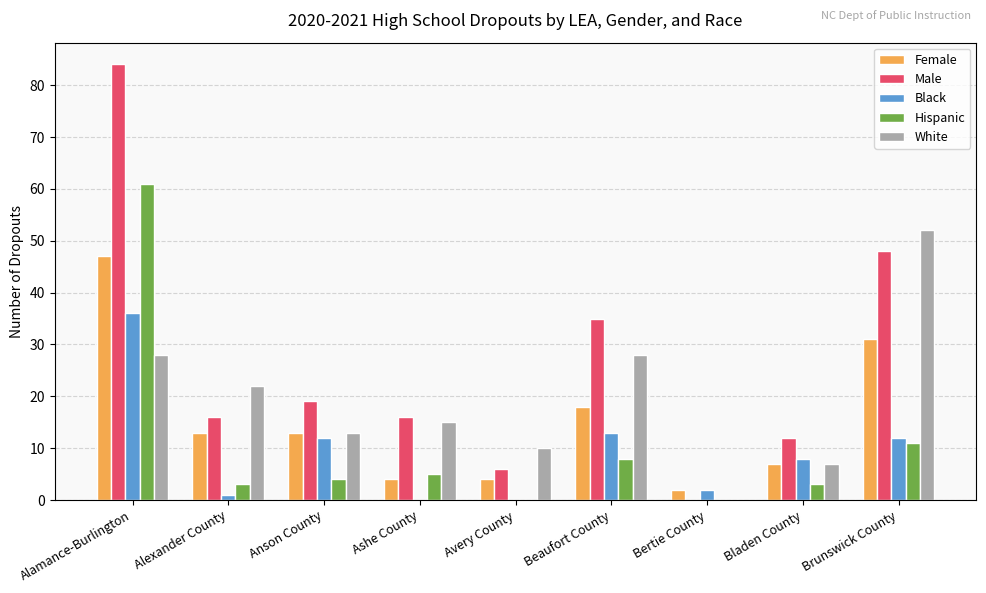

Count the number of categories in the chart.

9